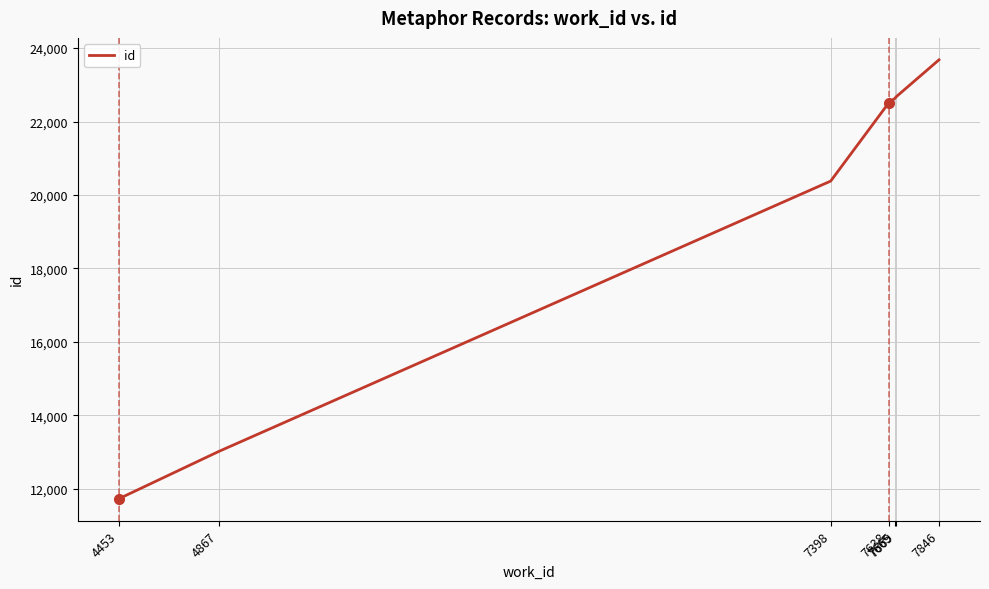

Count the number of categories in the chart.

7